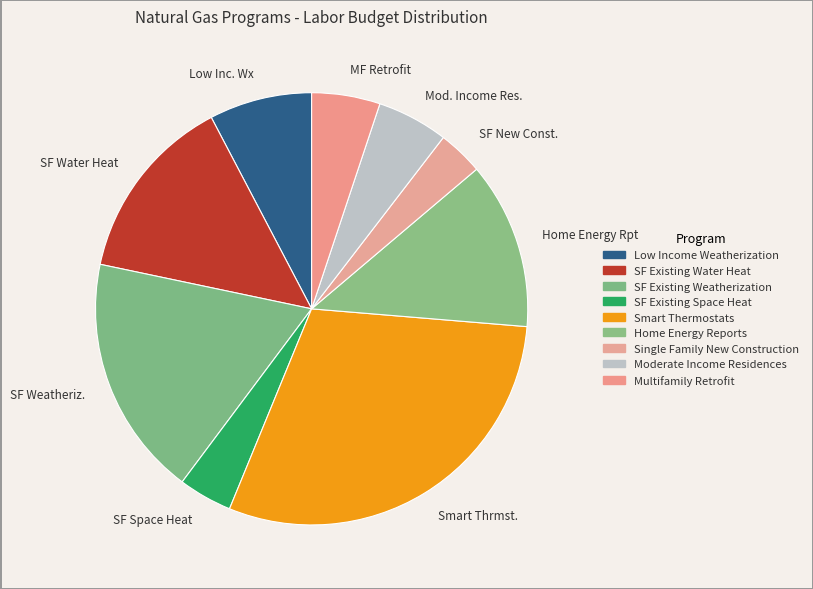

Which has a higher value, SF Weatheriz. or SF New Const.?

SF Weatheriz.